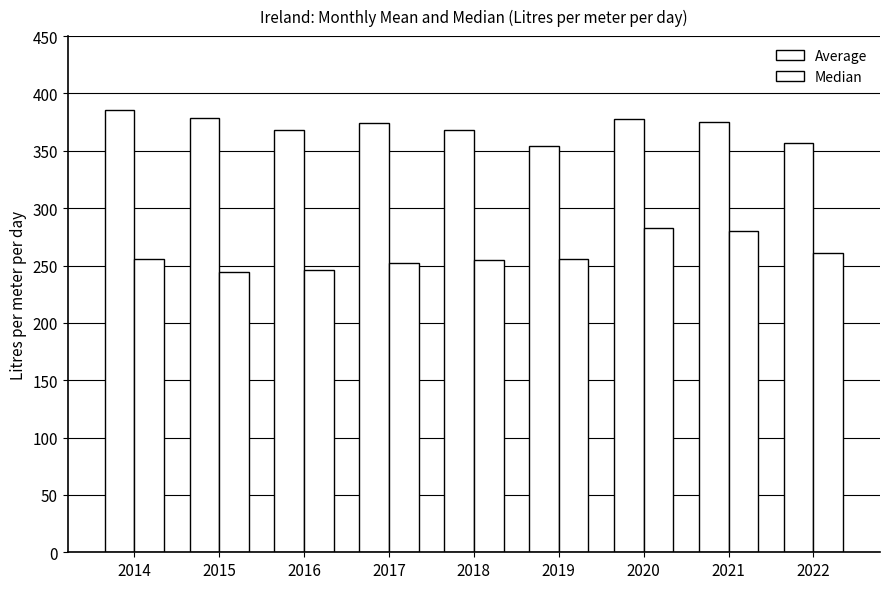

What is the minimum value shown in the chart?

244